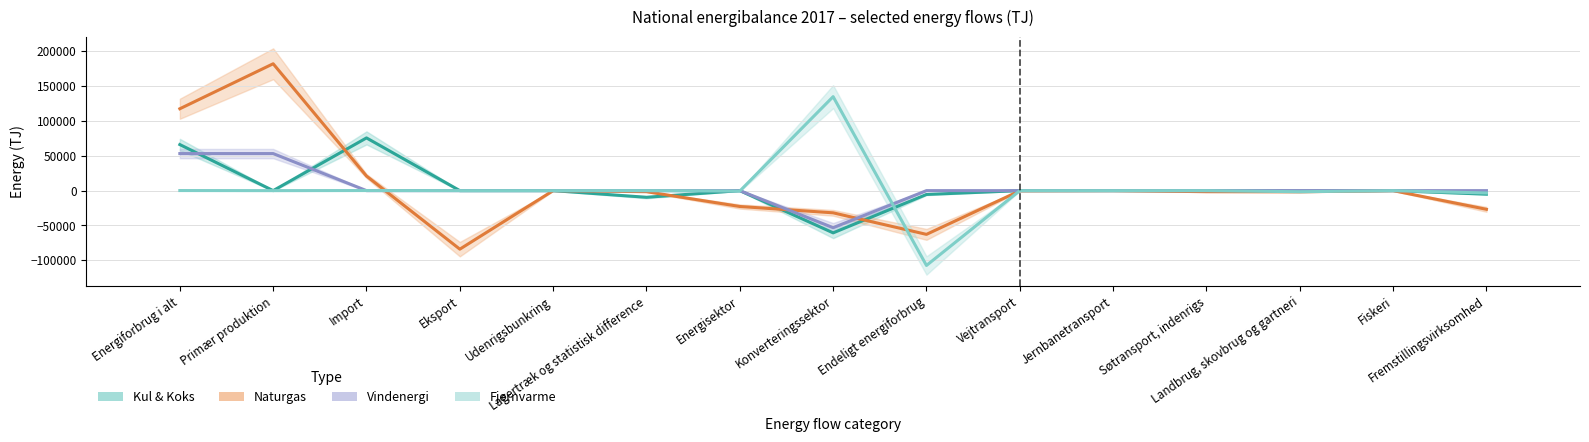

Which series has the largest total across all categories?

Naturgas